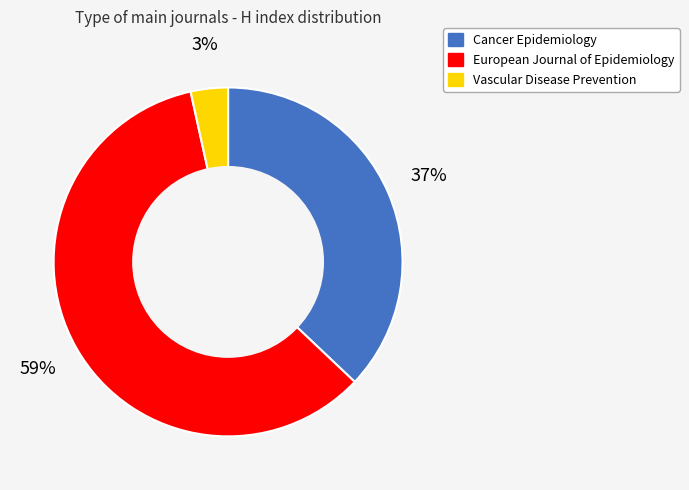

Is the sum of Vascular Disease Prevention and Cancer Epidemiology greater than half?

No